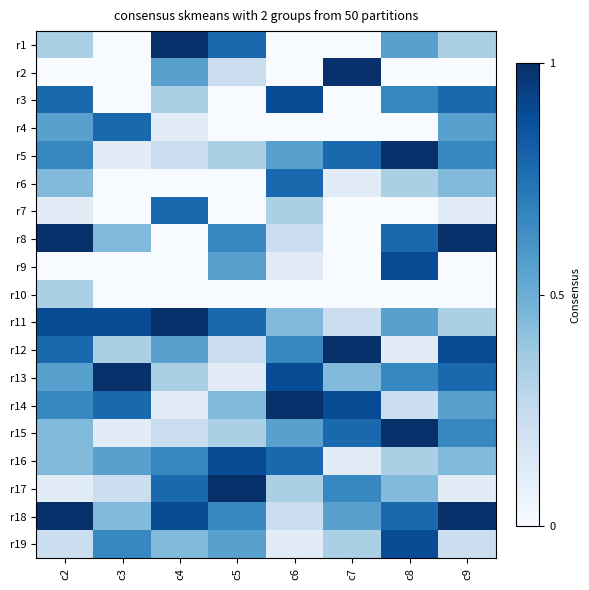

At how many categories does at least one series exceed 7?

8